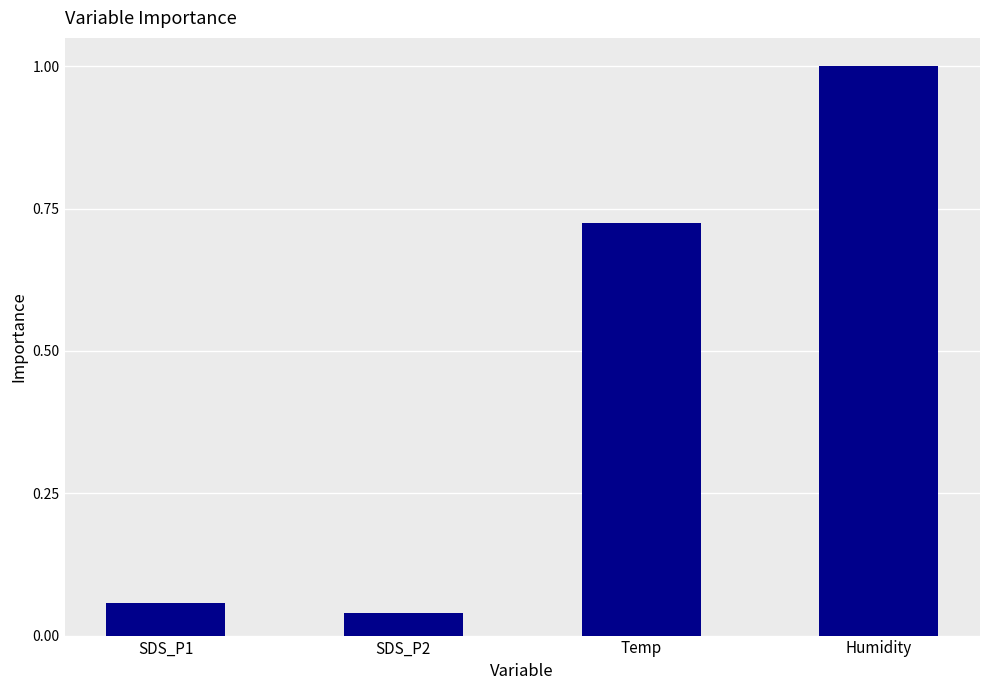

What is the maximum value shown in the chart?

1.0